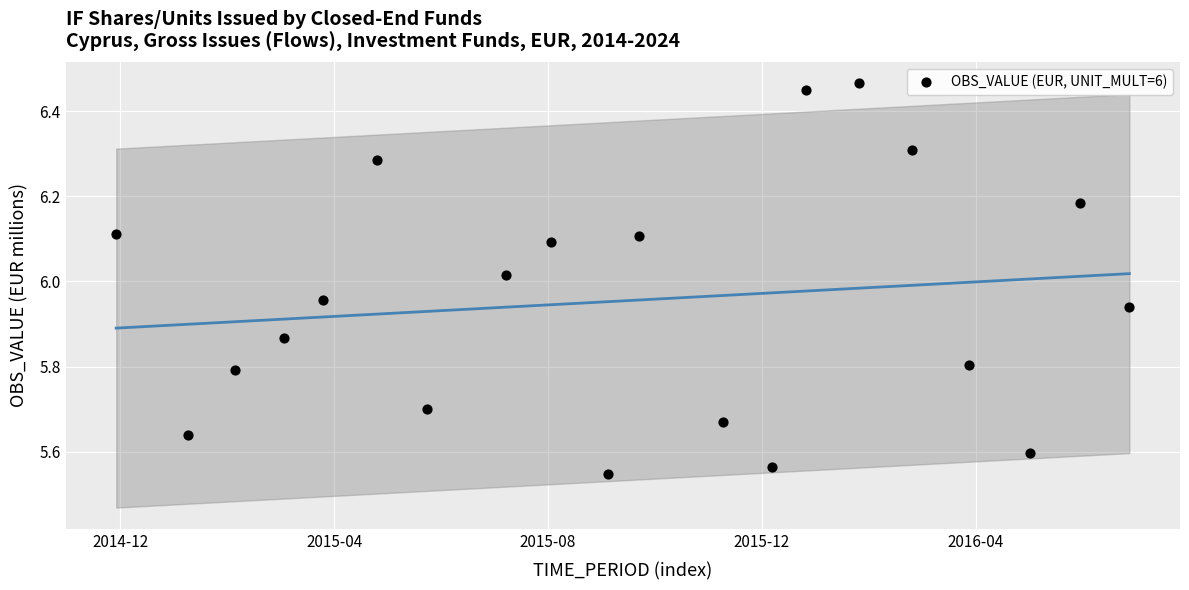

What is the range of X values (max minus min)?

19.0